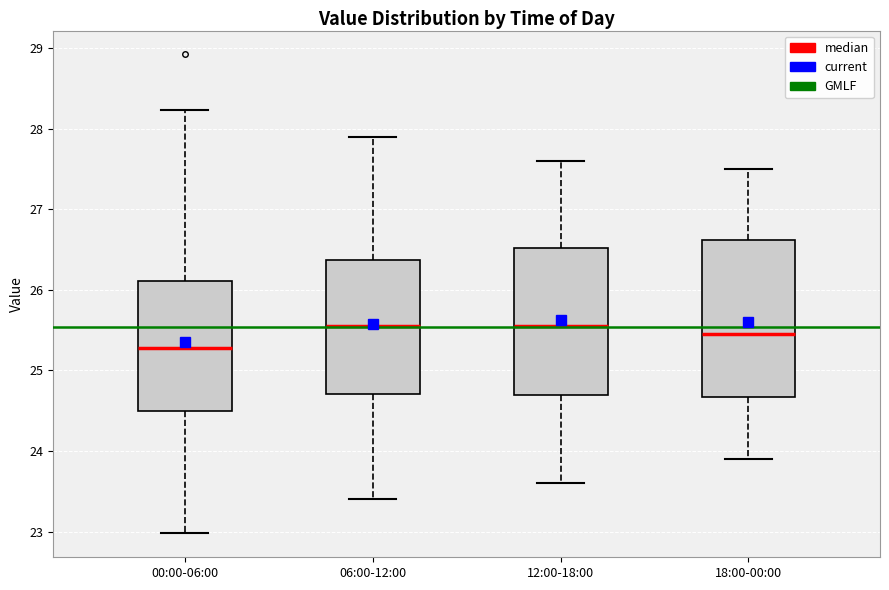

Which box is the tallest, from its lower edge to its upper edge?

18:00-00:00